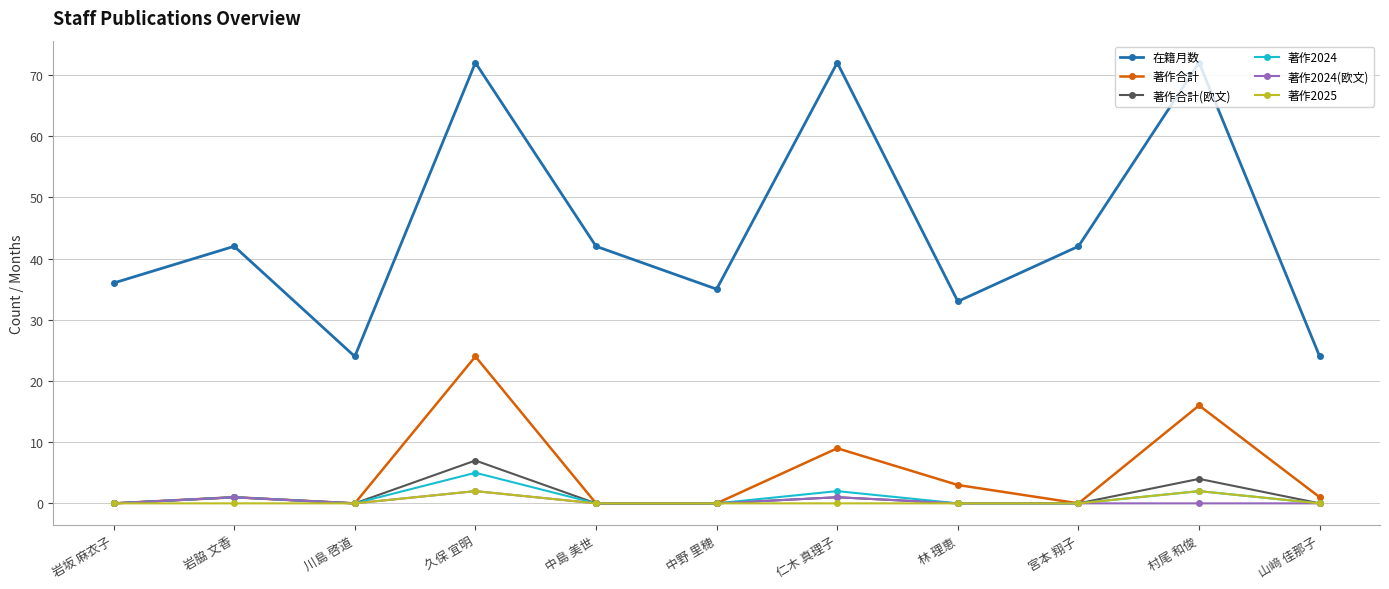

What is the label of the 1st point from the left?

岩坂 麻衣子